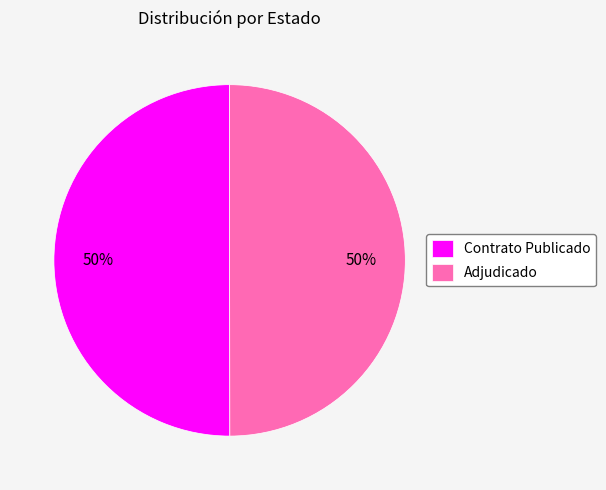

Is it true that Contrato Publicado is 50% of the pie?

True